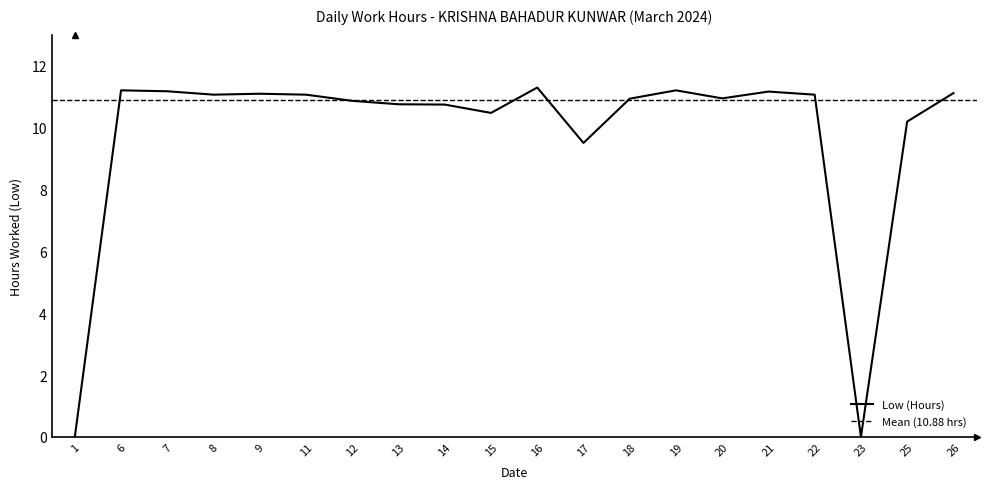

The chart shows a value of 19.5 at 6. True or false?

False